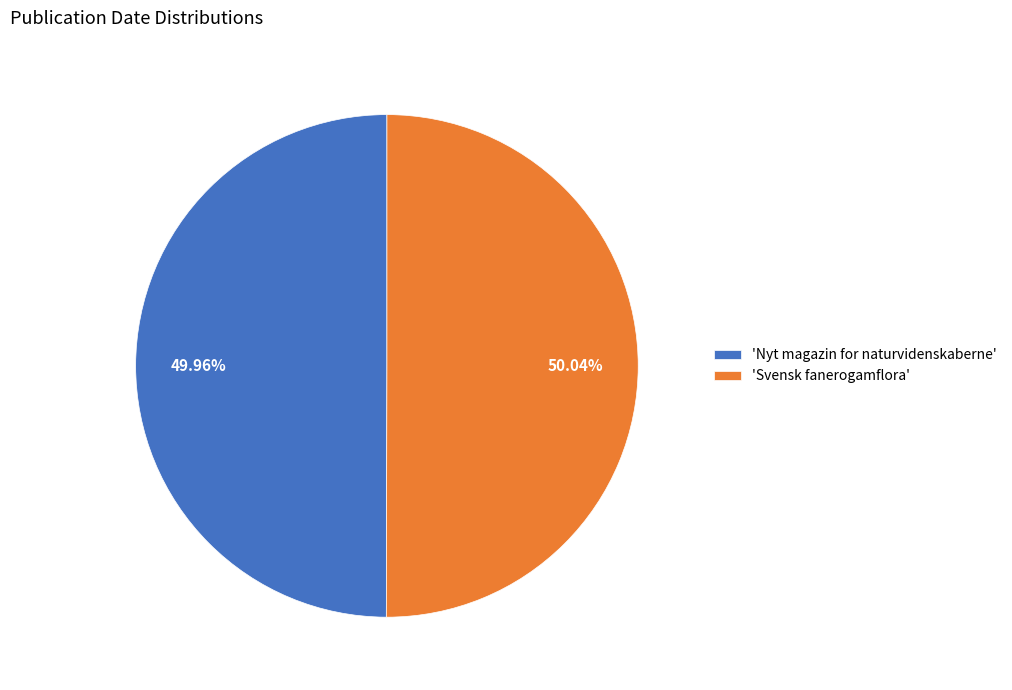

Do 'Svensk fanerogamflora' and 'Nyt magazin for naturvidenskaberne' together represent more than half of the pie?

Yes